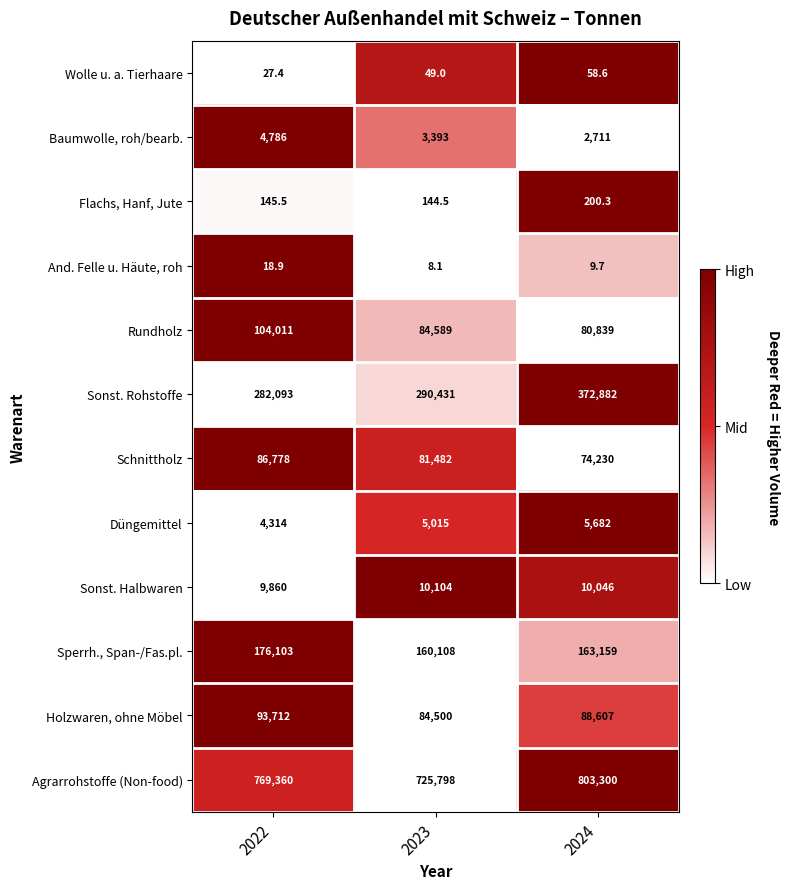

What is the difference between the second highest and minimum values in the Sonst. Halbwaren series?

186.0